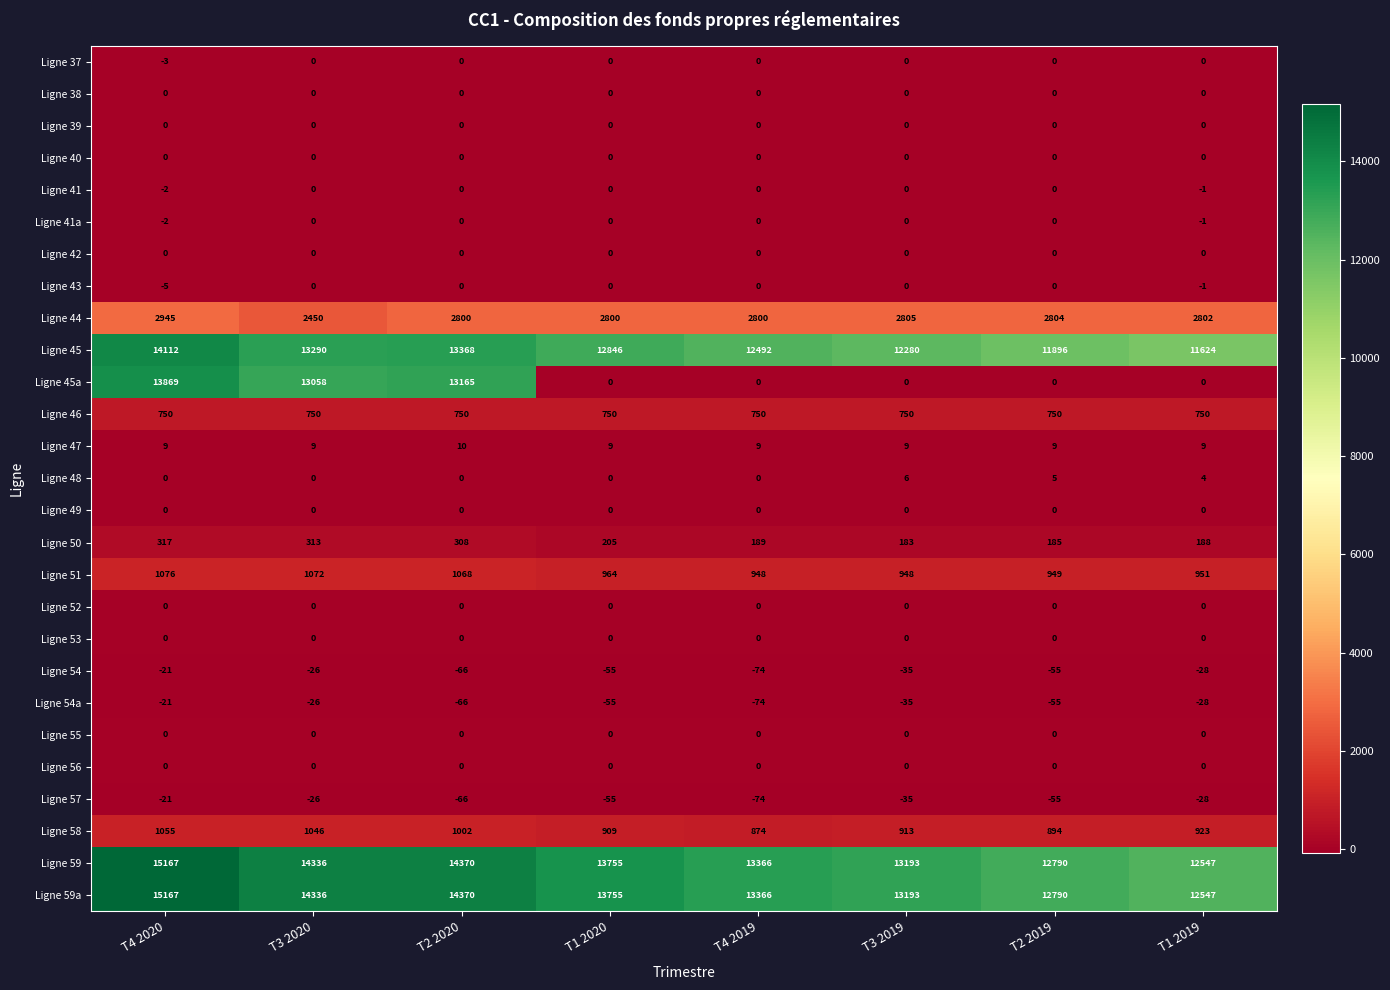

At which category is the sum across all series the highest?

T4 2020